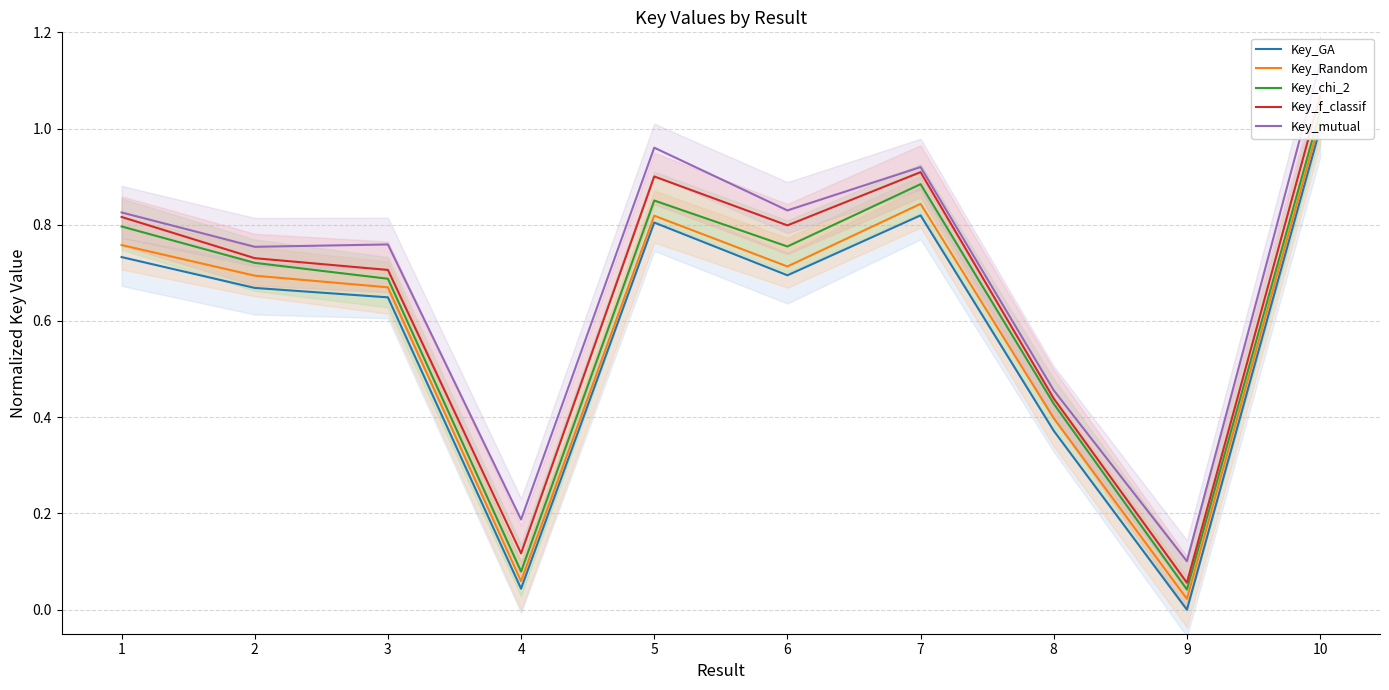

How many series are shown in this chart?

5